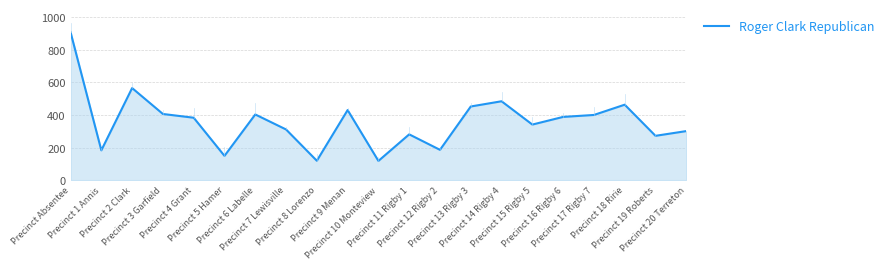

What is the maximum value shown in the chart?

908